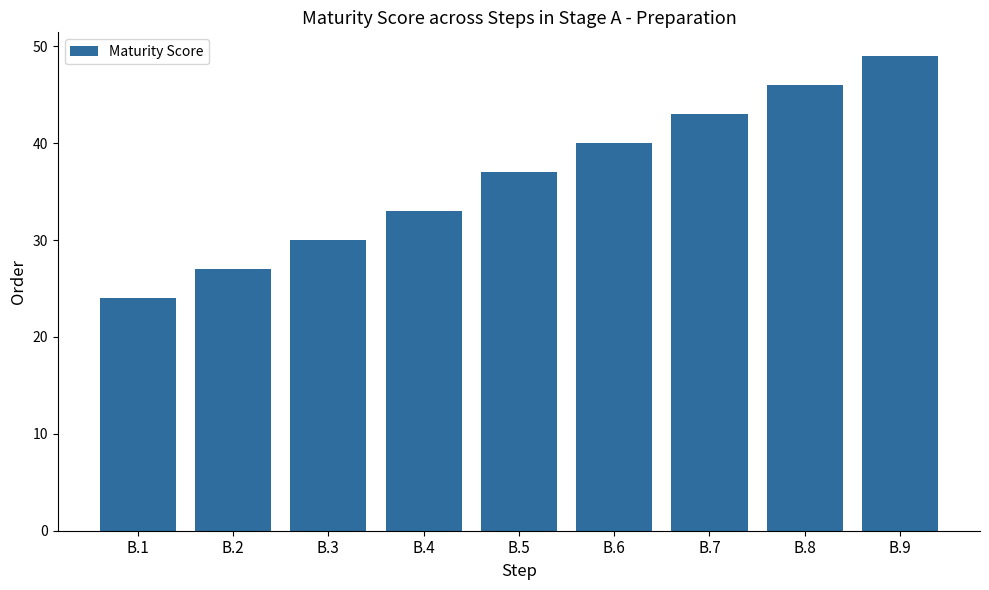

List the labels in order of value, smallest first.

B.1, B.2, B.3, B.4, B.5, B.6, B.7, B.8, B.9